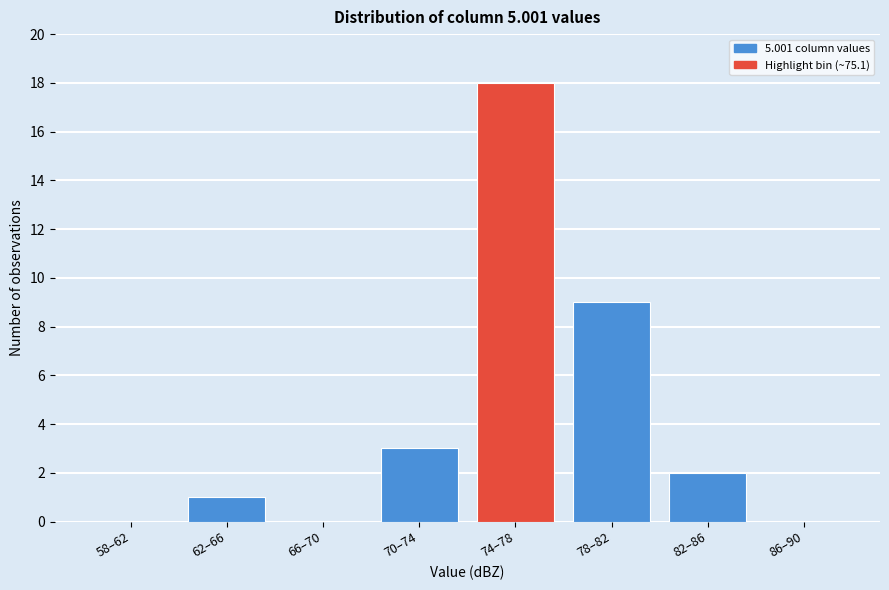

Reading left to right, list all the values displayed in this chart.

58–62=0	62–66=1	66–70=0	70–74=3	74–78=18	78–82=9	82–86=2	86–90=0